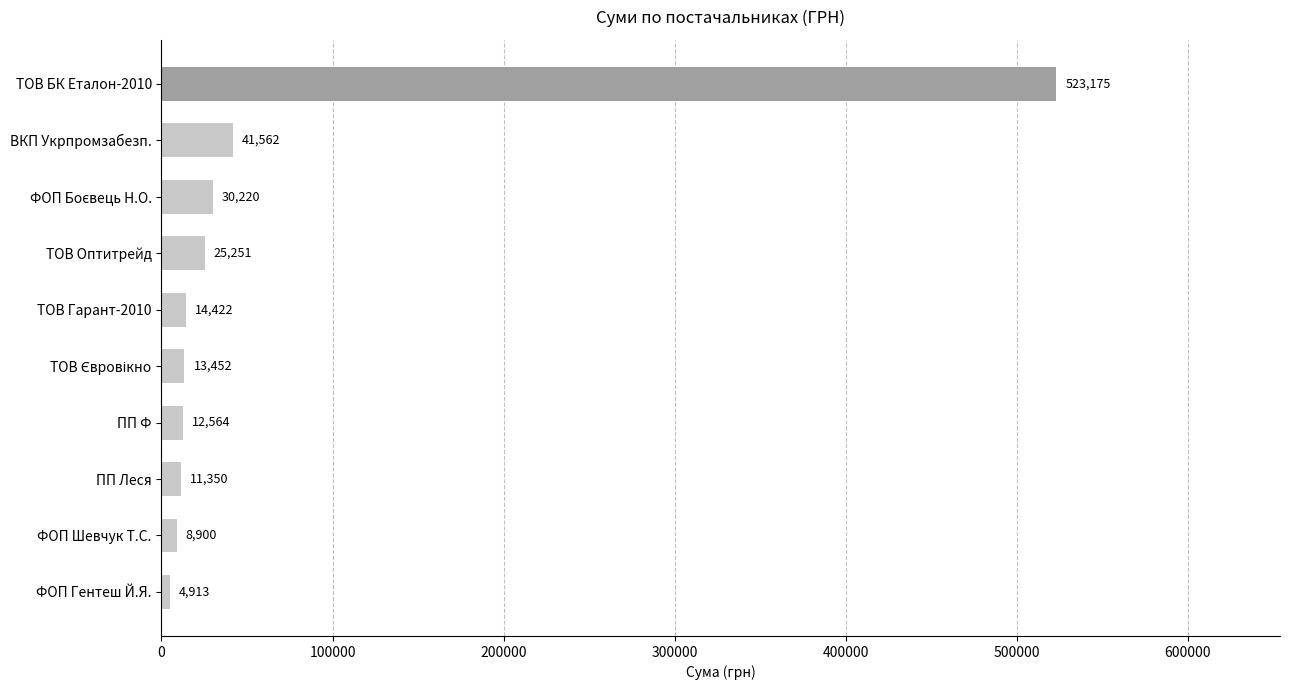

Which label corresponds to the largest value in the chart?

ТОВ БК Еталон-2010